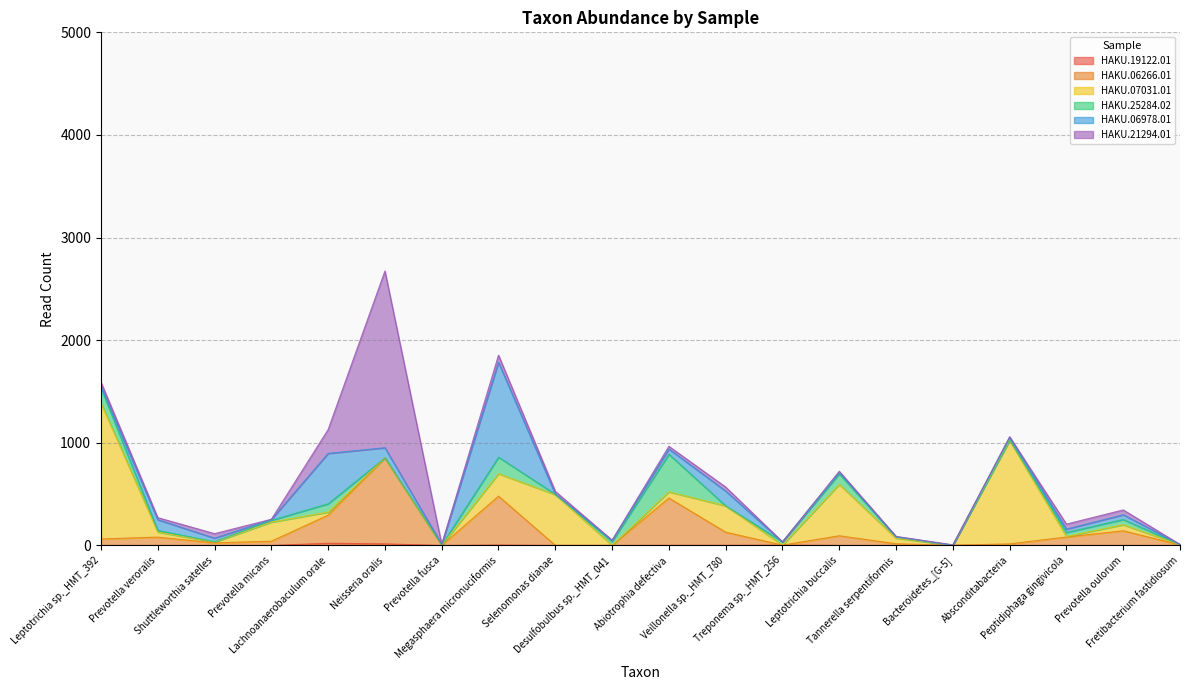

Where is HAKU.06266.01 nearest to the value 418?

Abiotrophia defectiva